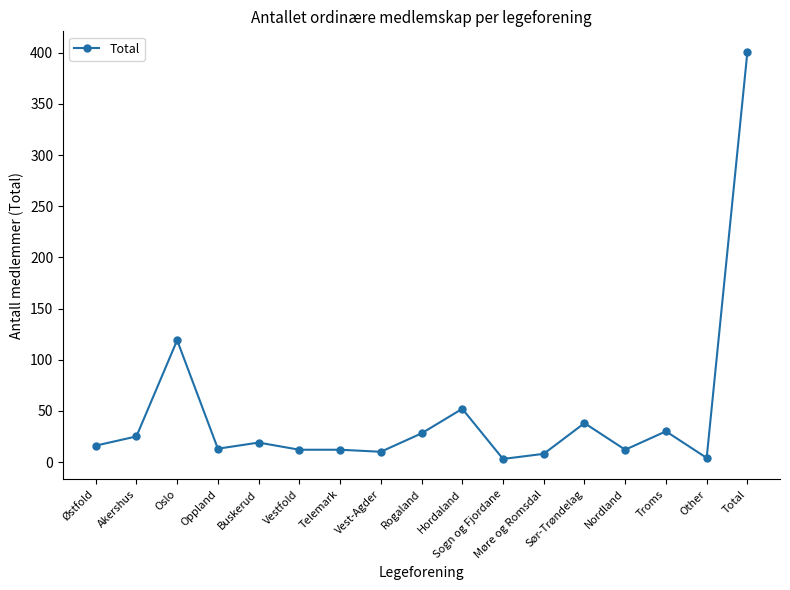

True or false: there are more than 2 points higher than both neighbors.

True